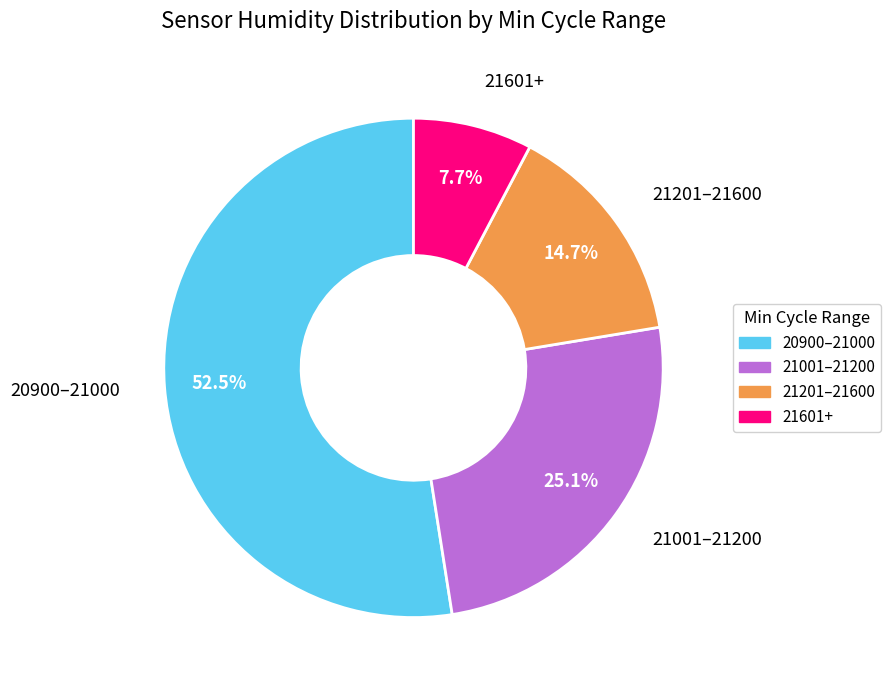

How many slices are in this pie chart?

4